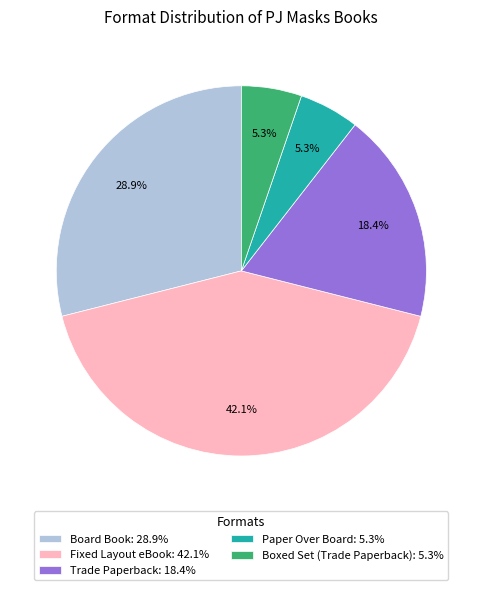

Does any single category account for the majority?

No